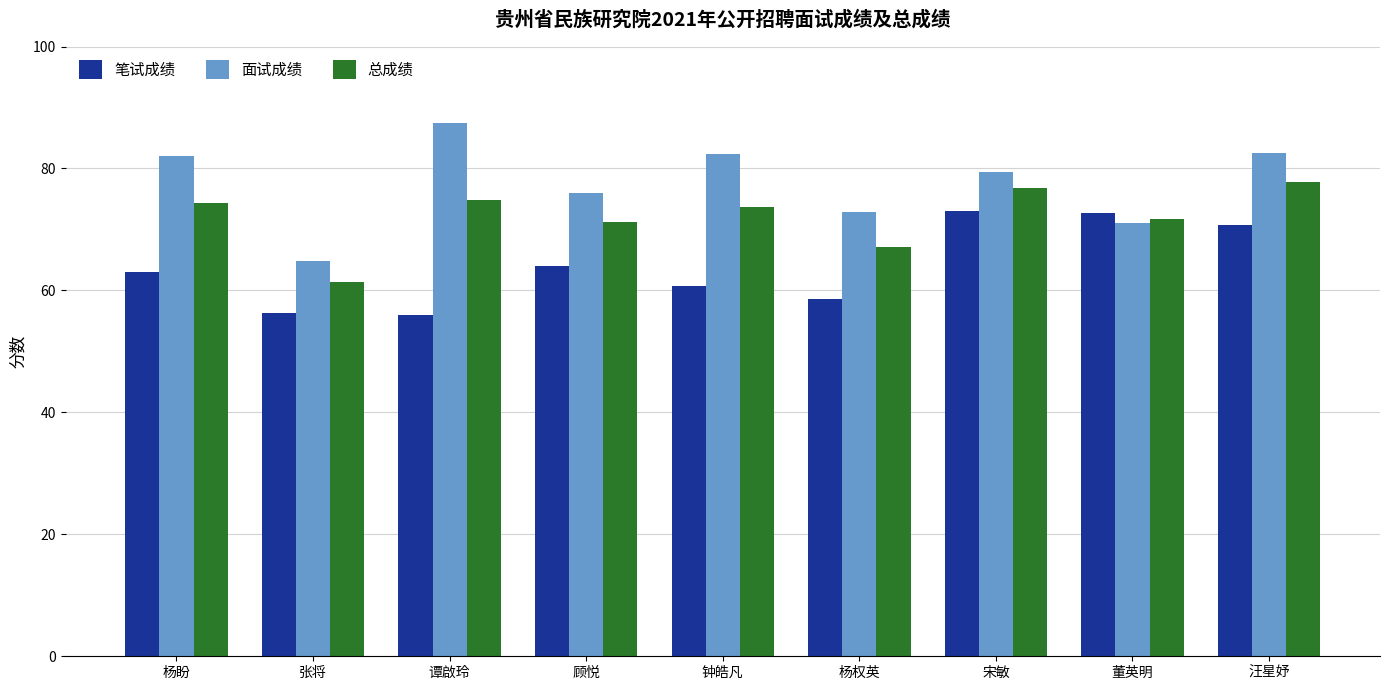

What is the difference between the maximum and second lowest values in the 面试成绩 series?

16.4